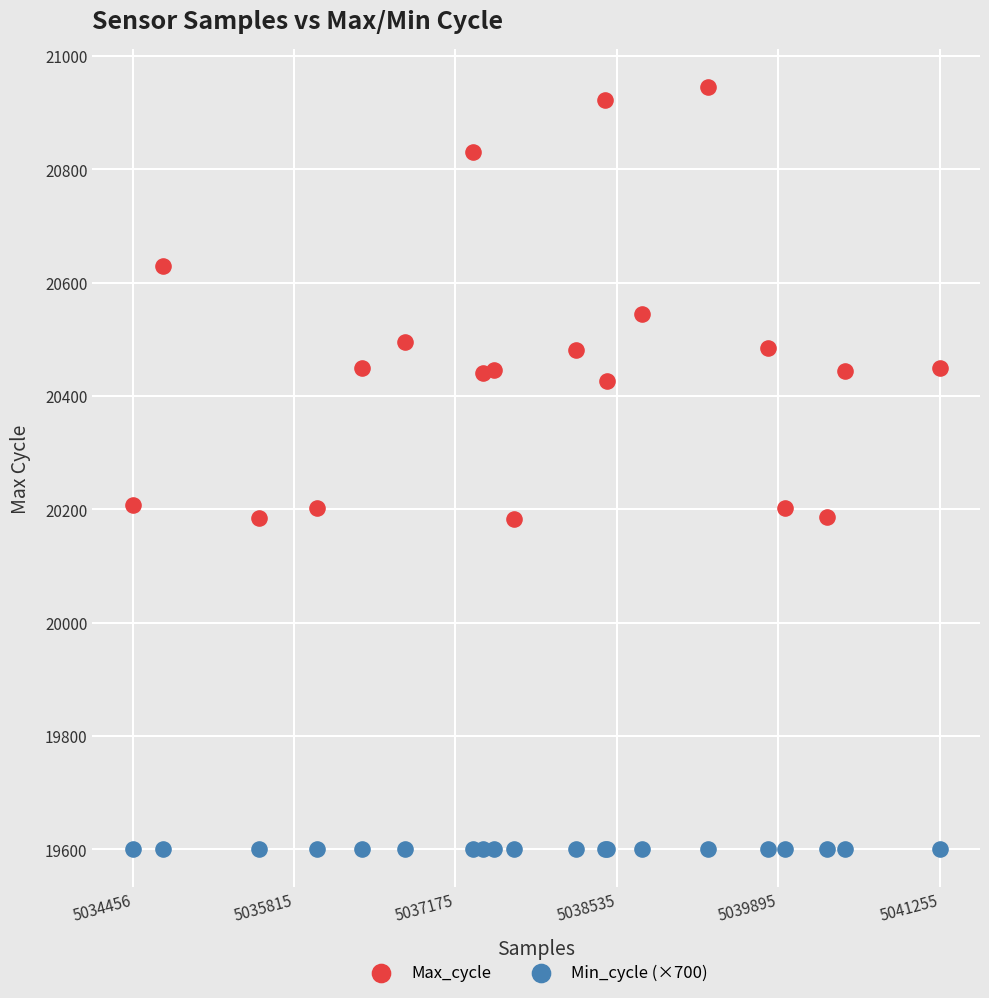

Which series contains the highest Y value?

Max_cycle